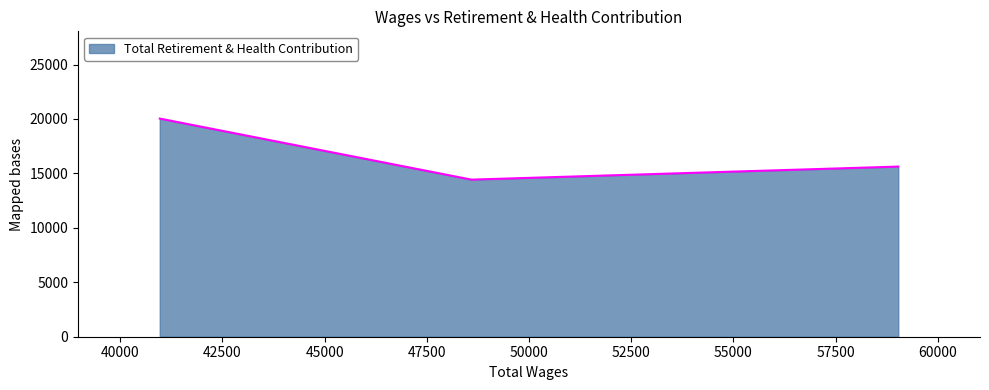

What is the greatest value displayed?

20034